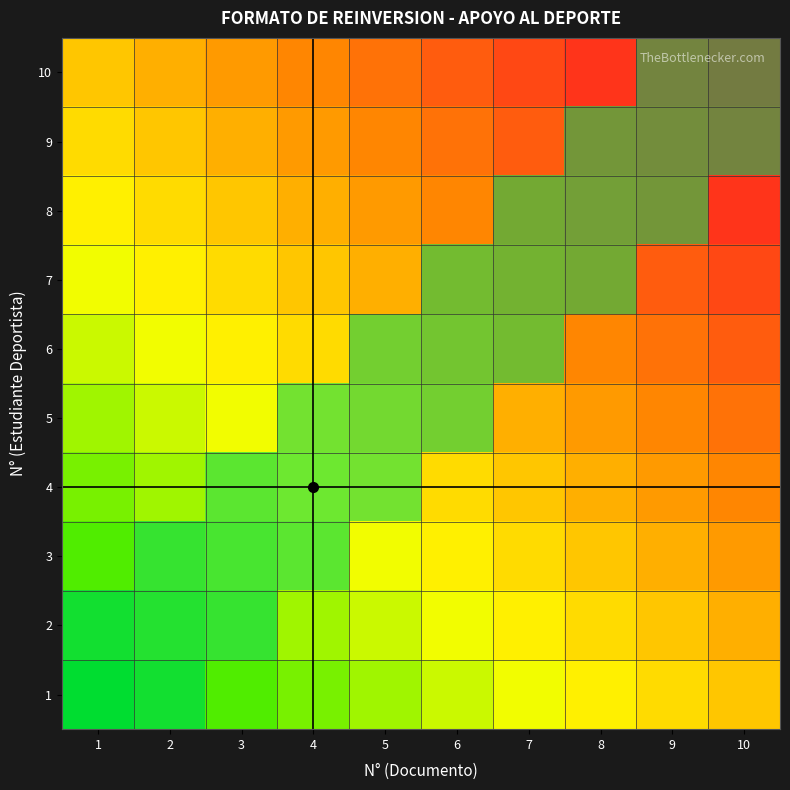

List the labels in order of 9 value, smallest first.

1, 2, 3, 4, 5, 6, 7, 8, 9, 10